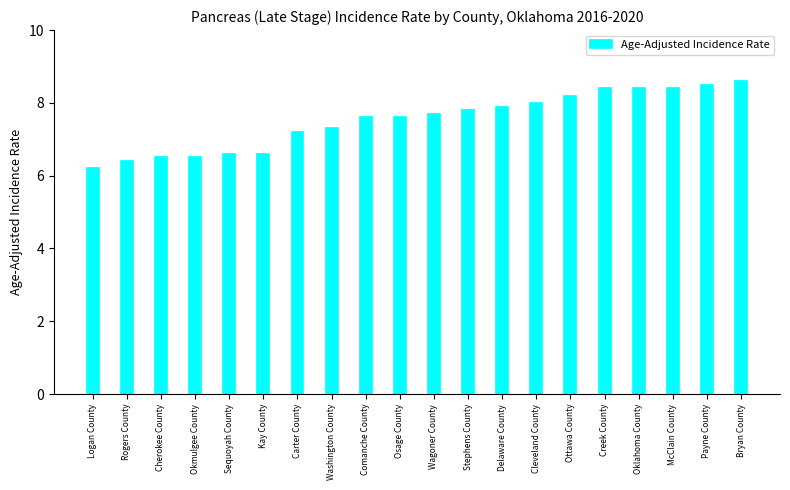

Does the chart contain stacked bars?

No